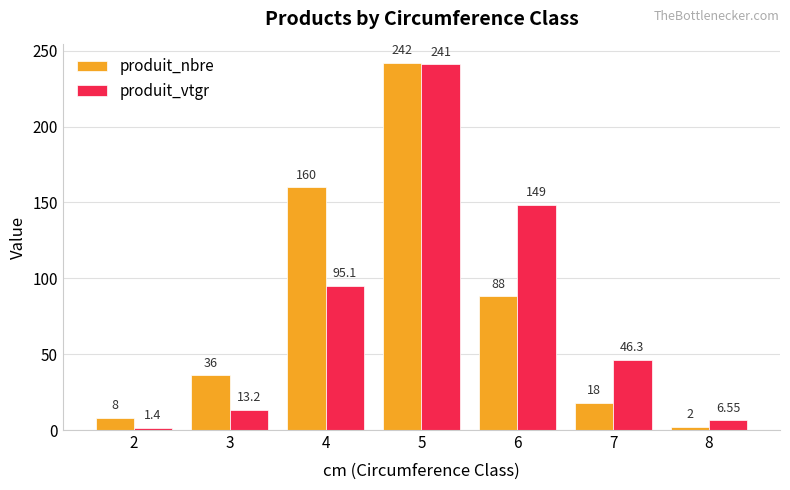

Rank the series by their average value, from lowest to highest.

produit_vtgr, produit_nbre